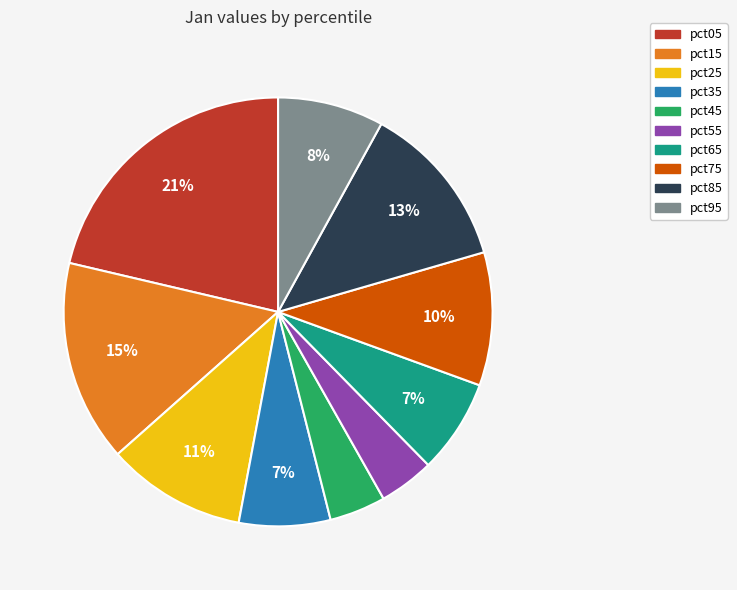

What is the largest slice in the pie chart?

pct05